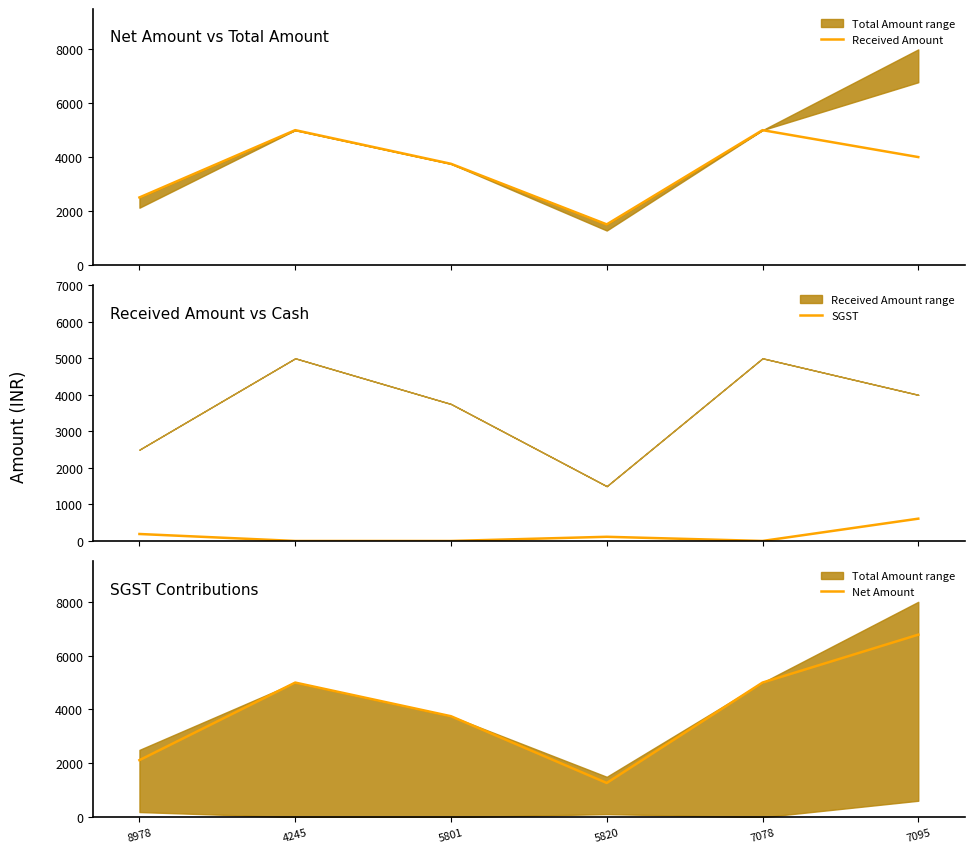

The value of SGST at 7095 is 288.1. True or false?

False